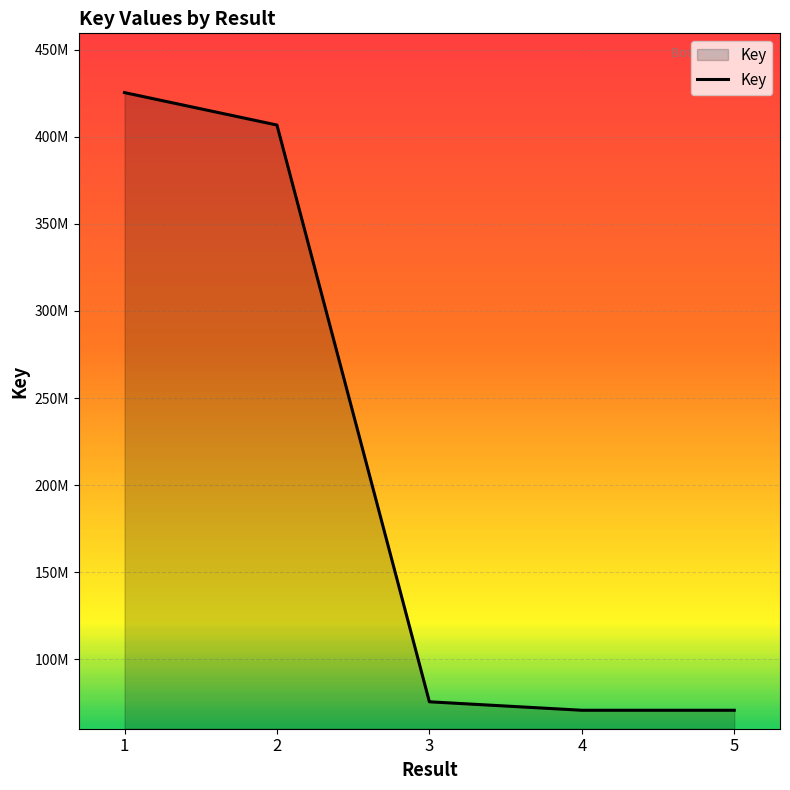

What is the change in value from 2 to 5?

-336094608